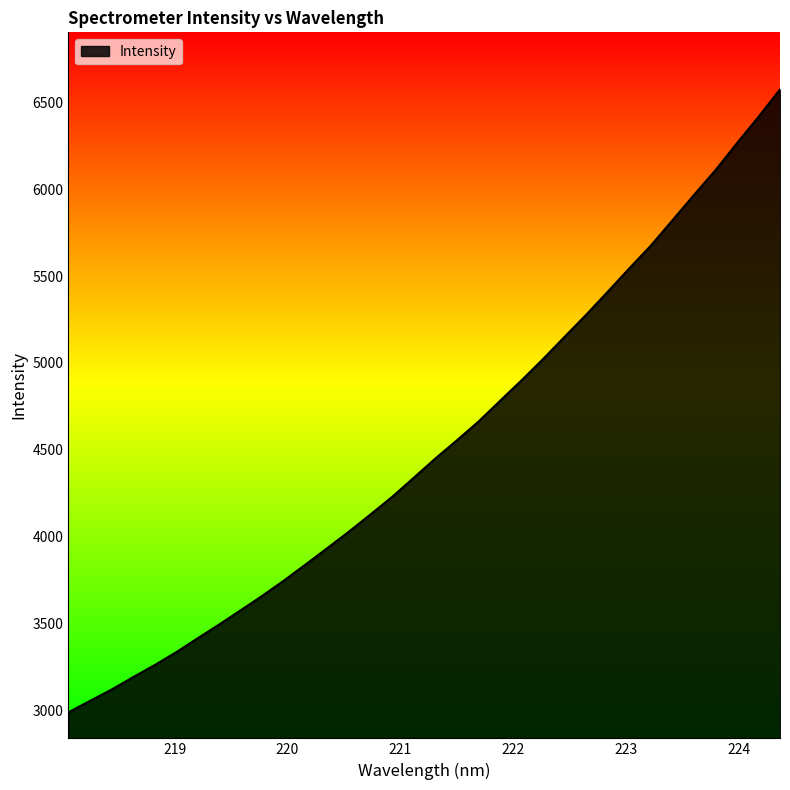

What is the minimum value shown in the chart?

2989.6